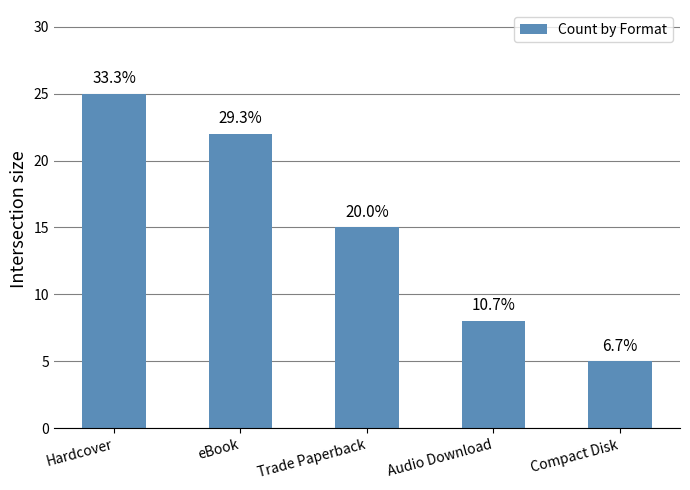

Which has a higher value, Hardcover or Compact Disk?

Hardcover